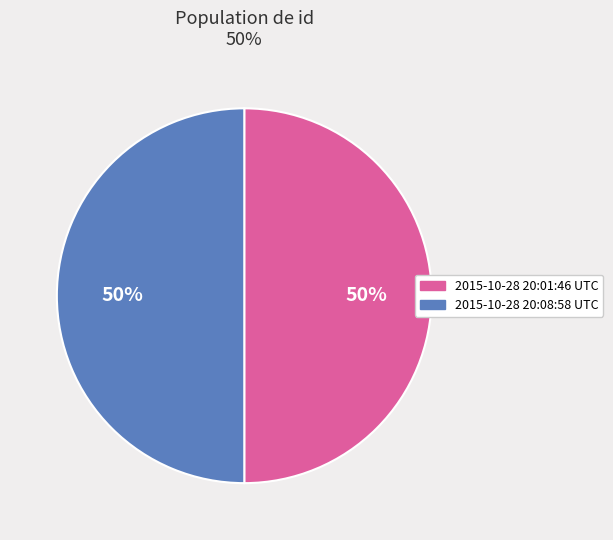

To the nearest percent, what percentage of the pie is 2015-10-28 20:08:58 UTC?

50%